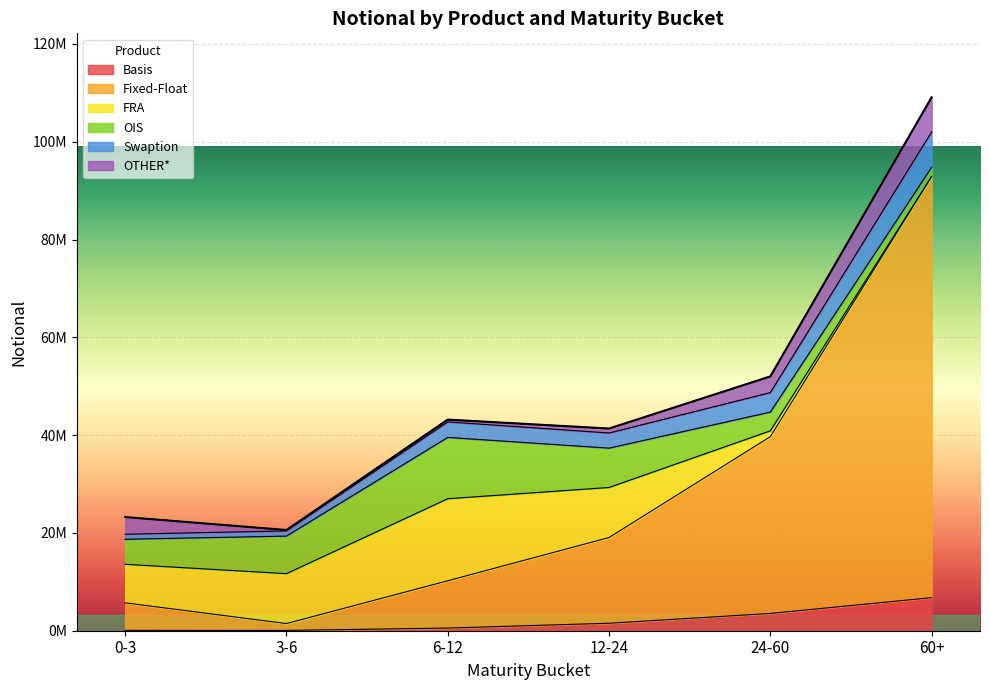

The Basis series shows 546408 at 6-12. True or false?

True